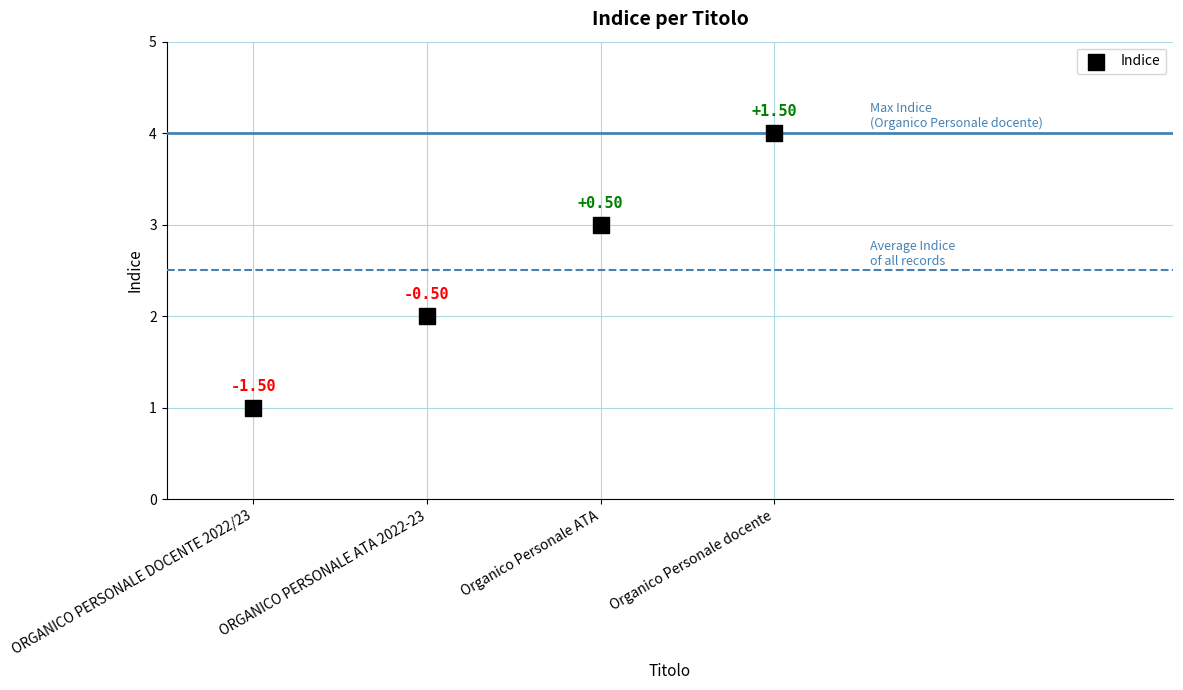

What is the range of Y values (max minus min)?

3